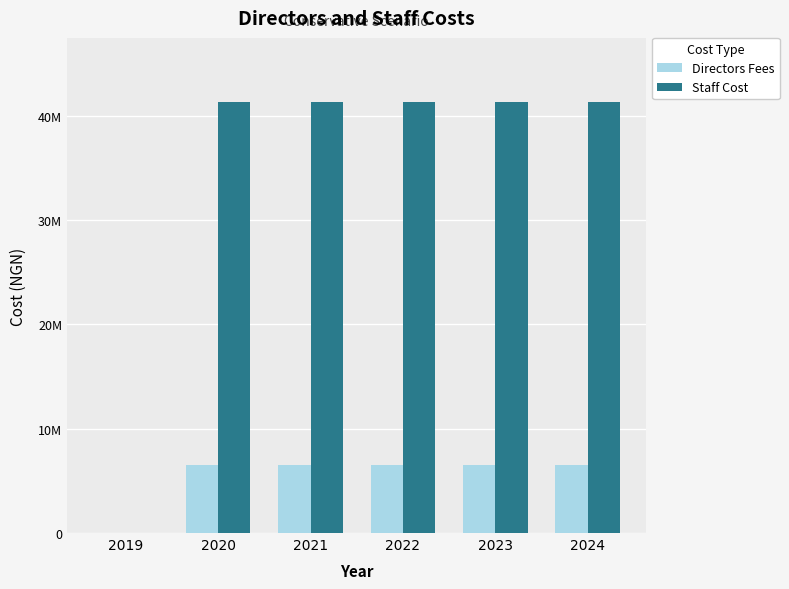

Does the chart contain stacked bars?

No